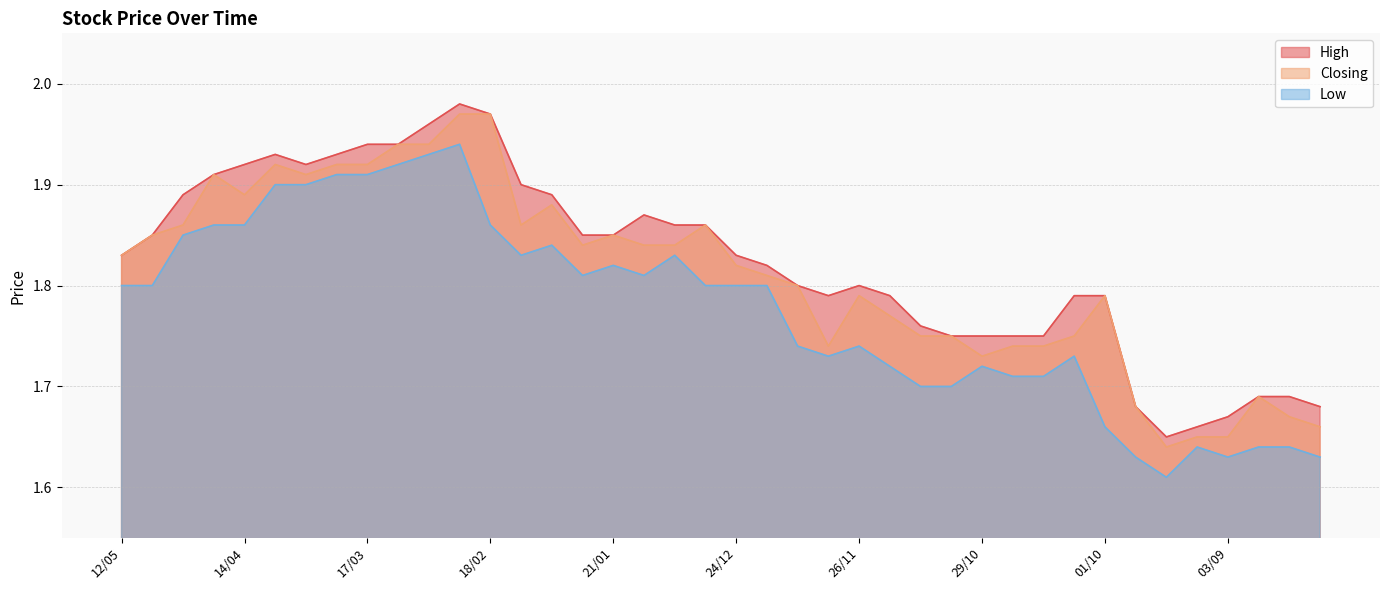

At 07/01, list the series in order from smallest to largest.

Low, Closing, High